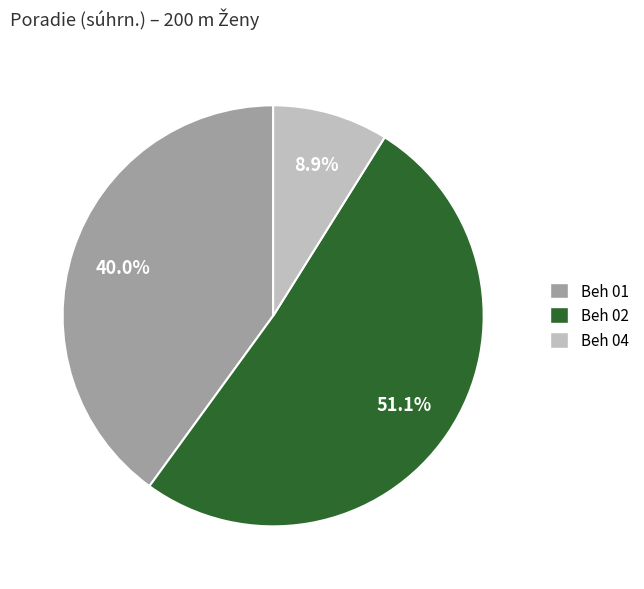

Rank the categories by value from highest to lowest.

Beh 02, Beh 01, Beh 04